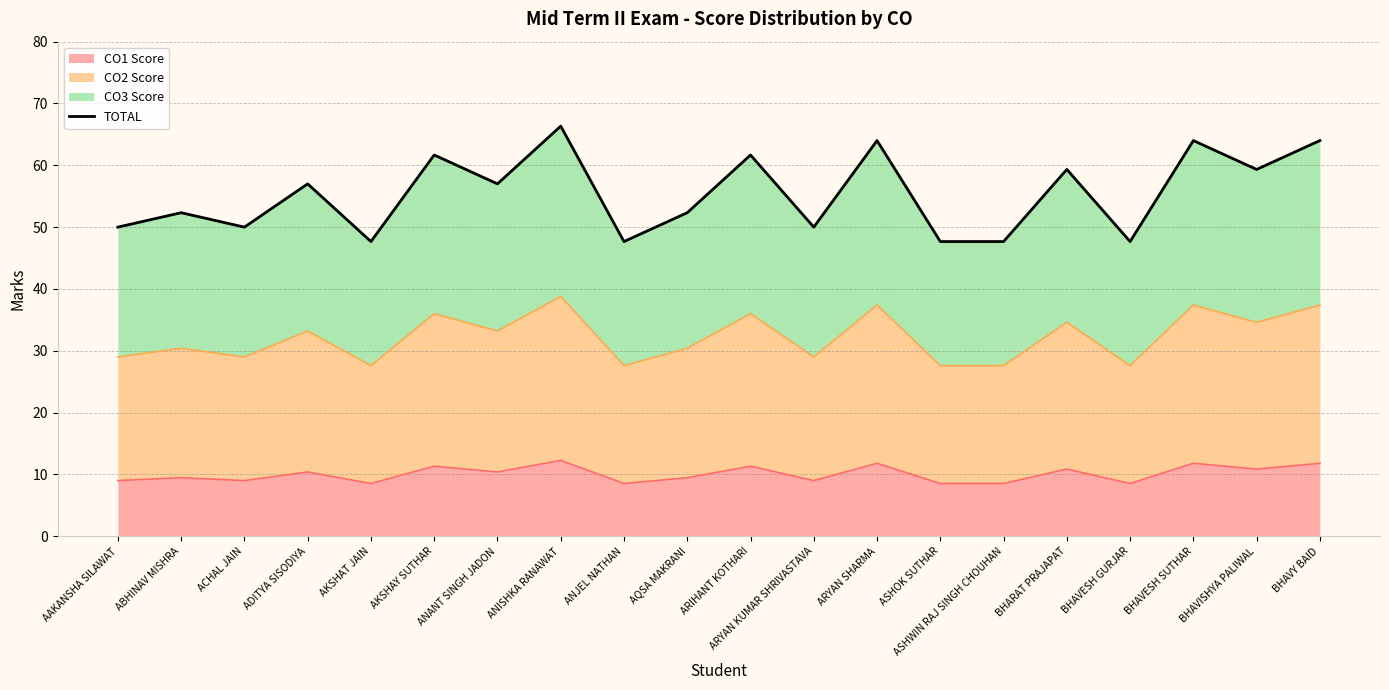

Where is the data nearest to the value 57?

ADITYA SISODIYA